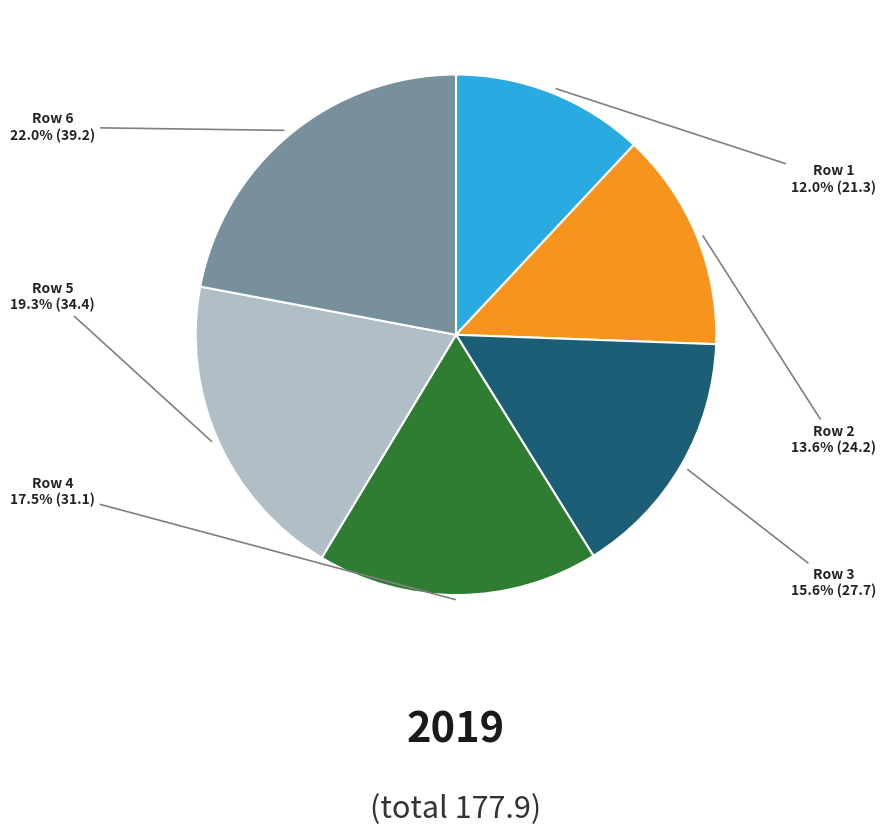

Between Row 4 and Row 1, which is larger?

Row 4